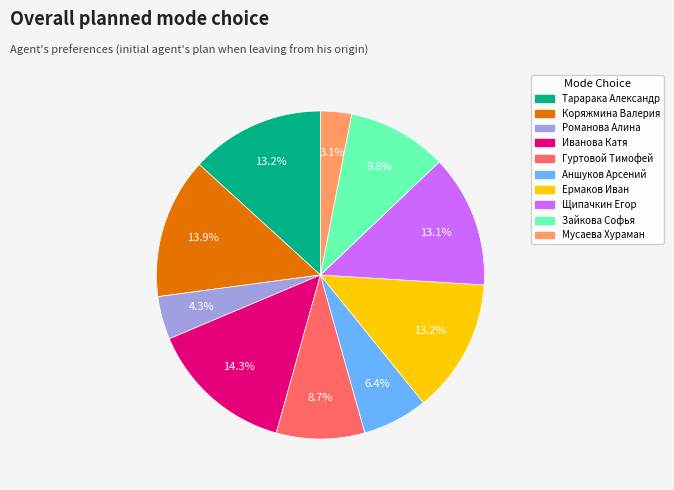

To the nearest percent, what portion does Гуртовой Тимофей represent?

9%